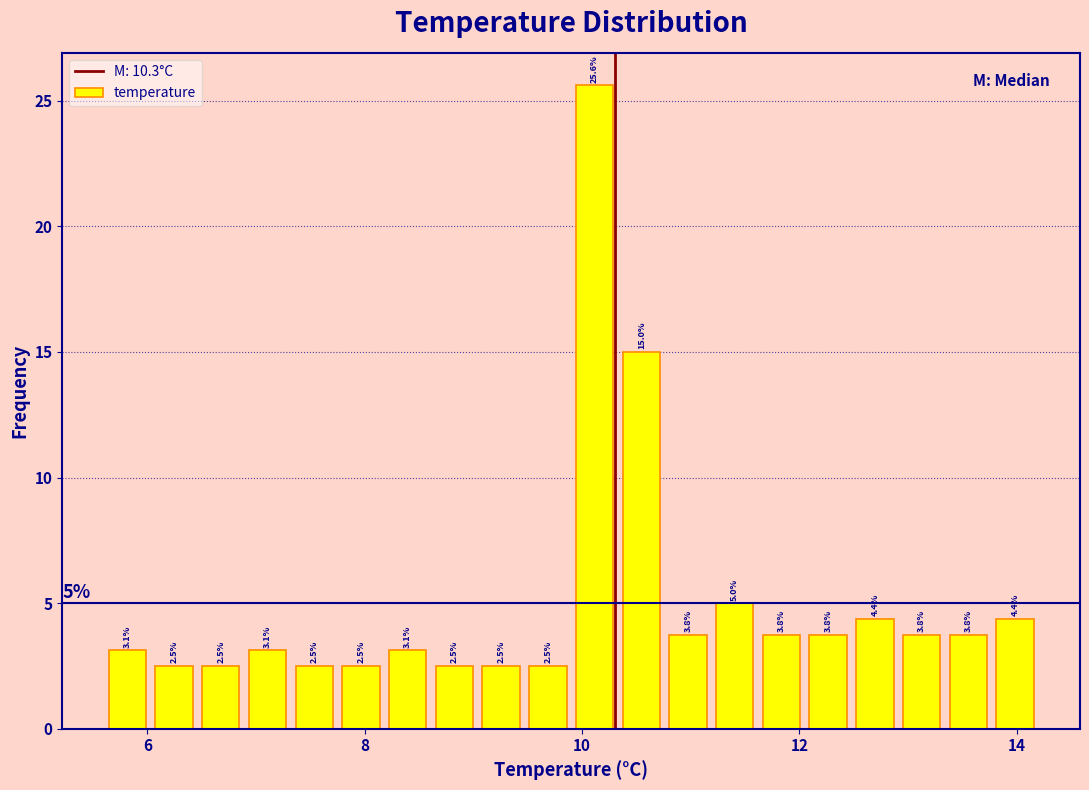

Read against the x-axis, roughly where is the centre of the tallest bar?

10.2